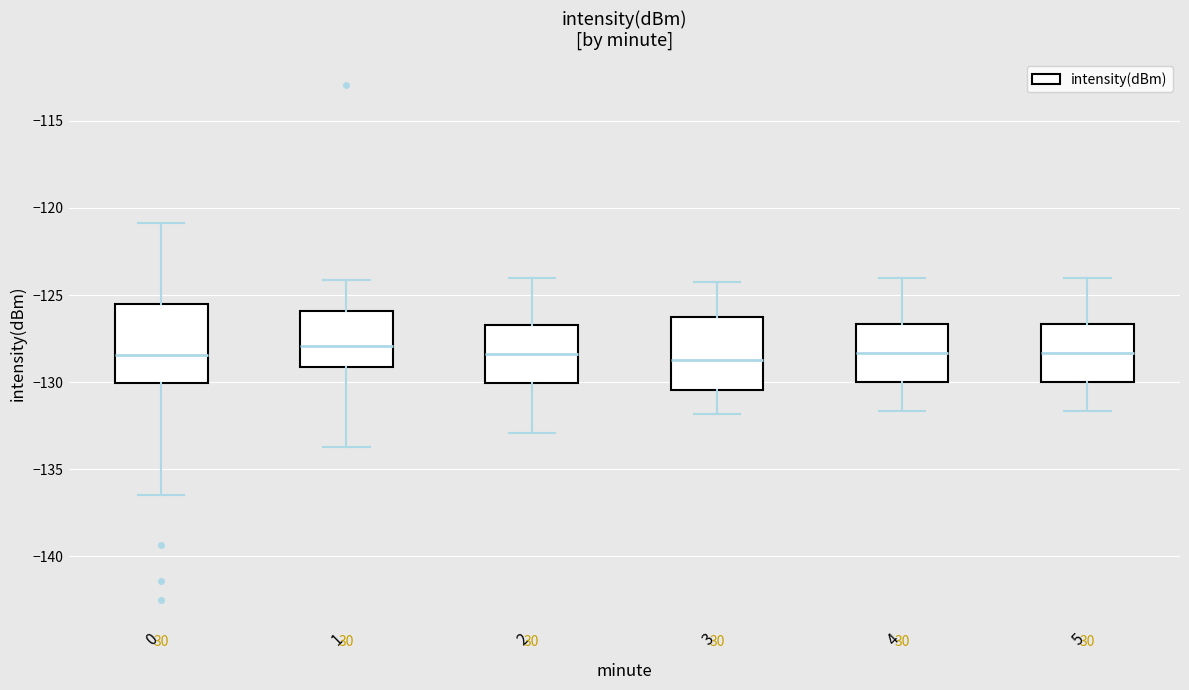

Where does the median line of the box at x = 3 sit on the y-axis? The values are not printed on the chart, so give them approximately, as read against the axis.

-128.5